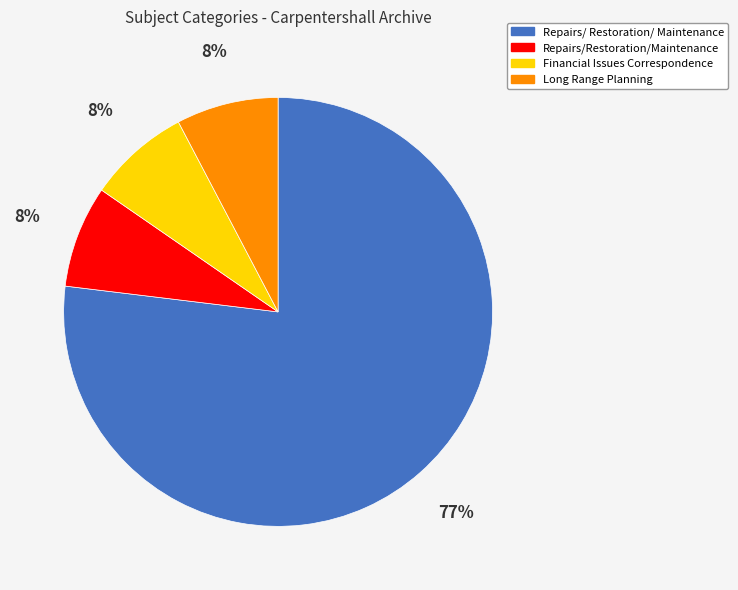

Is there any slice that represents more than half of the pie?

Yes